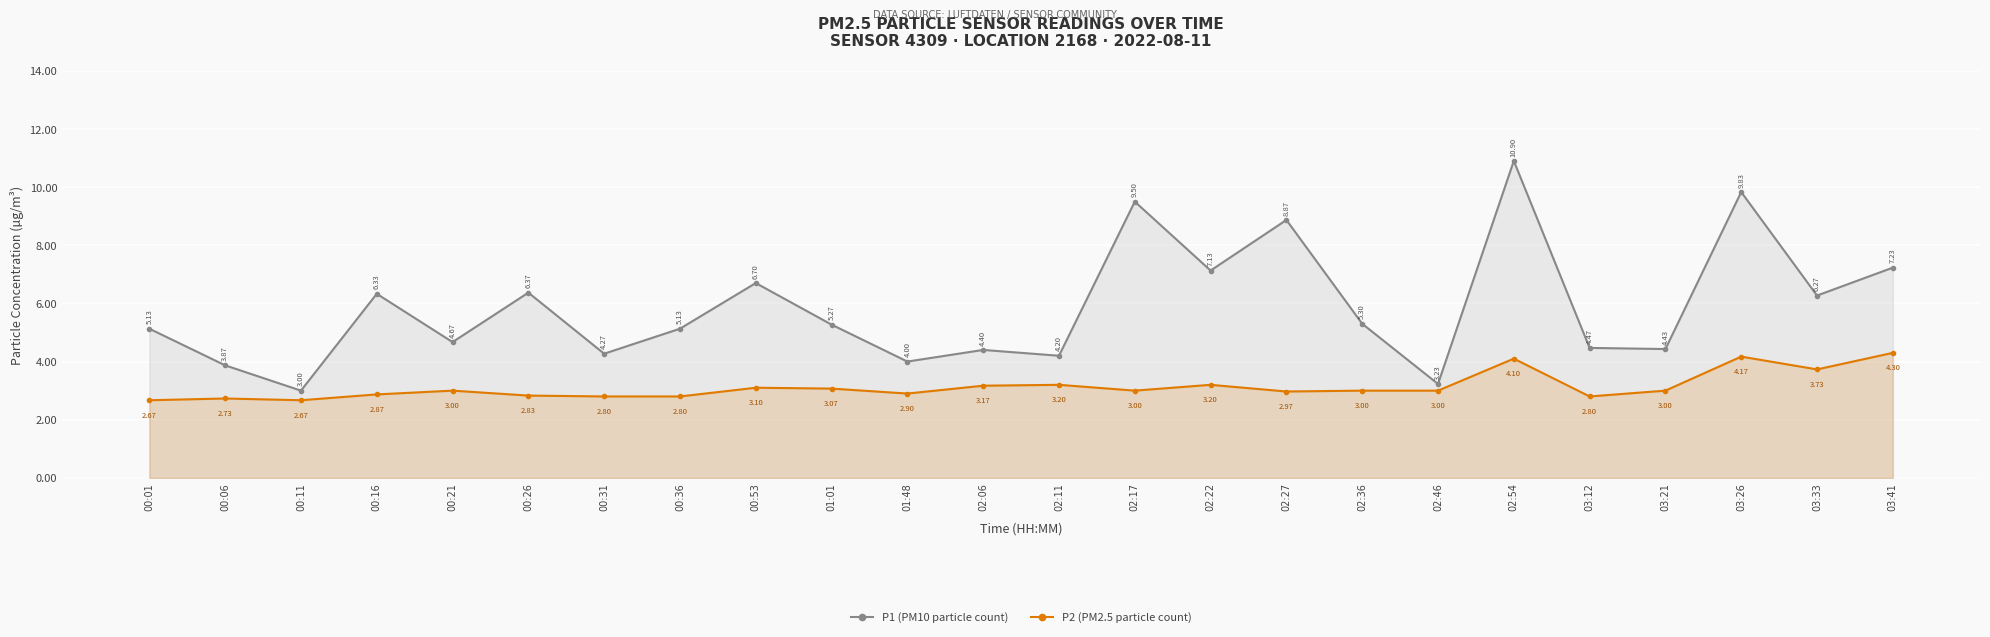

At which label does P2 (PM2.5 particle count) first exceed 3?

00:53